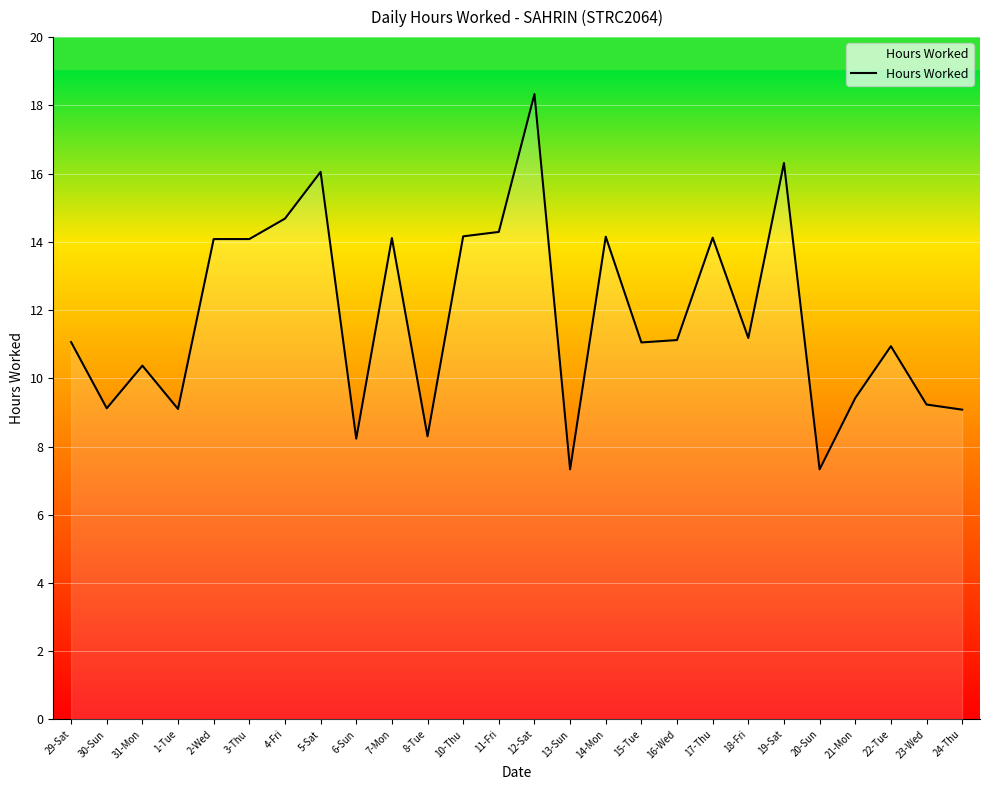

Which has a higher value, 22-Tue or 31-Mon?

22-Tue